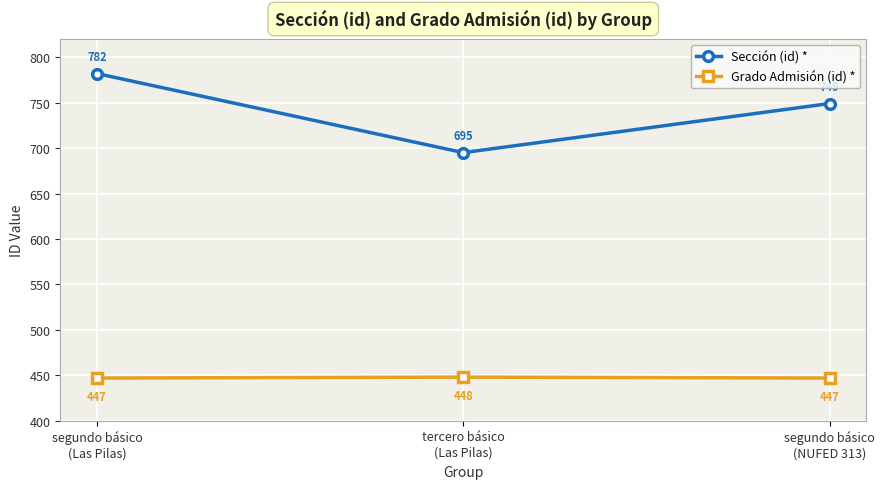

Is the value of Sección (id) * at tercero básico
(Las Pilas) greater than the value of Grado Admisión (id) * at tercero básico
(Las Pilas)?

Yes